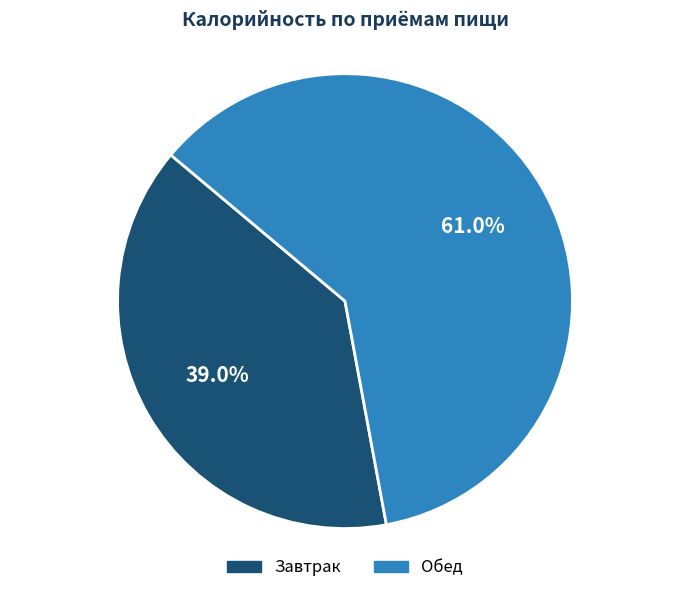

What is the smallest slice in the pie chart?

Завтрак